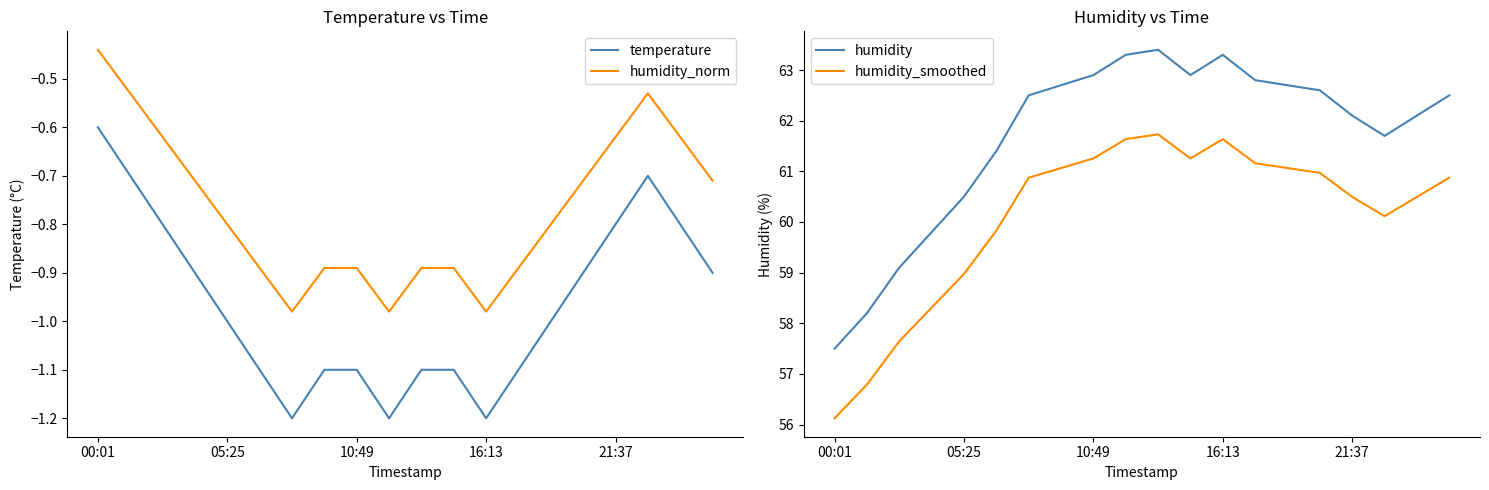

Does the chart display data point markers on the line(s)?

No